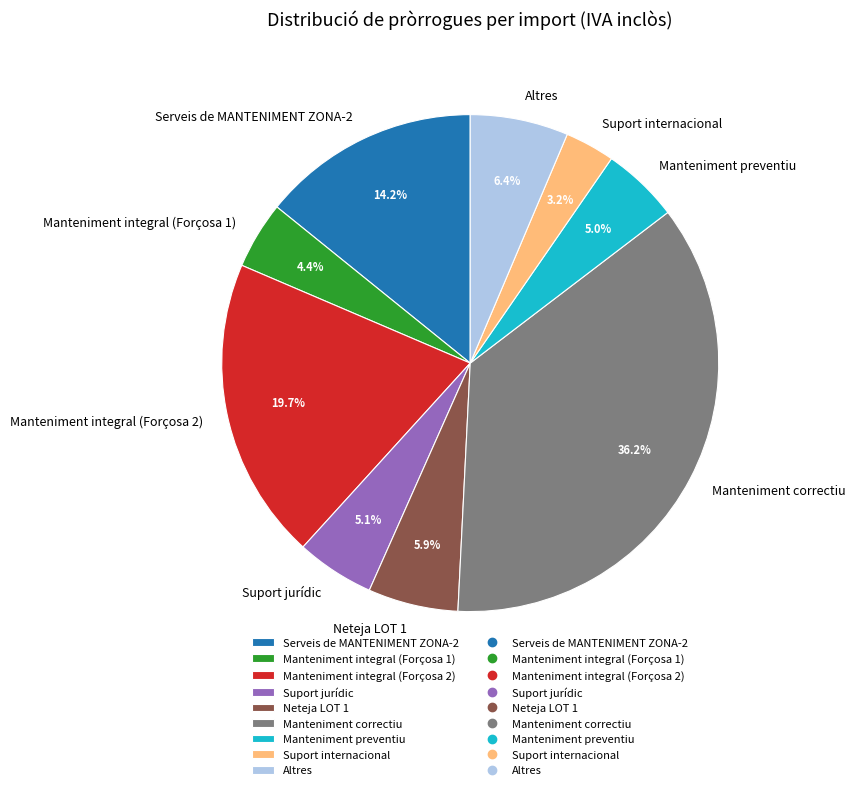

Does Manteniment integral (Forçosa 1) account for over 50% of the chart?

No